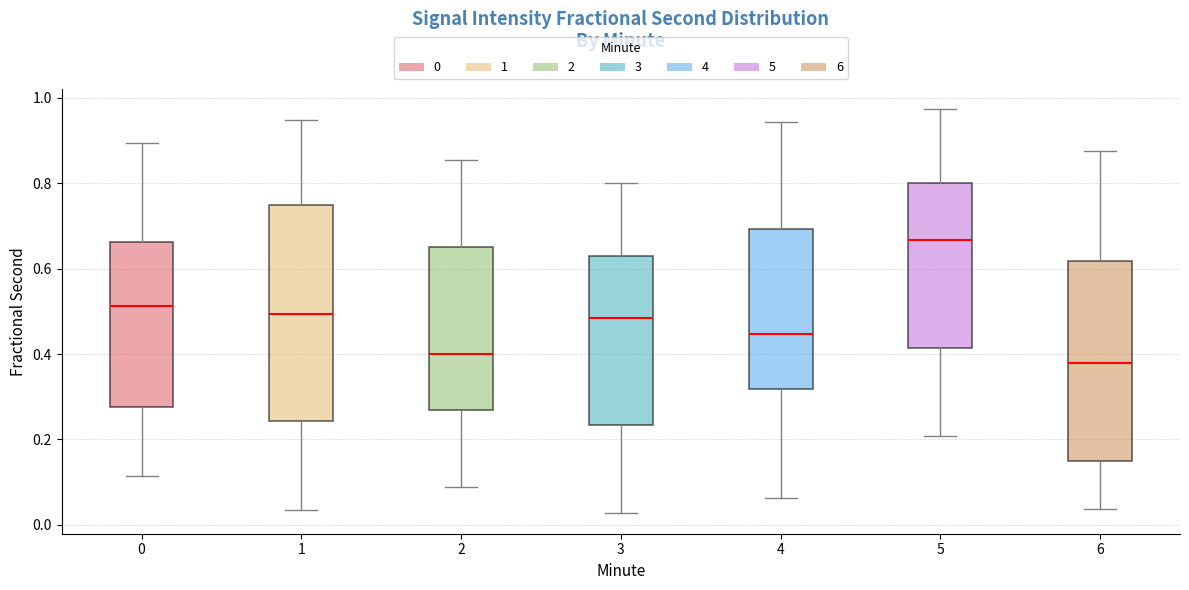

Comparing the boxes themselves (not the whiskers), which one is the tallest?

1